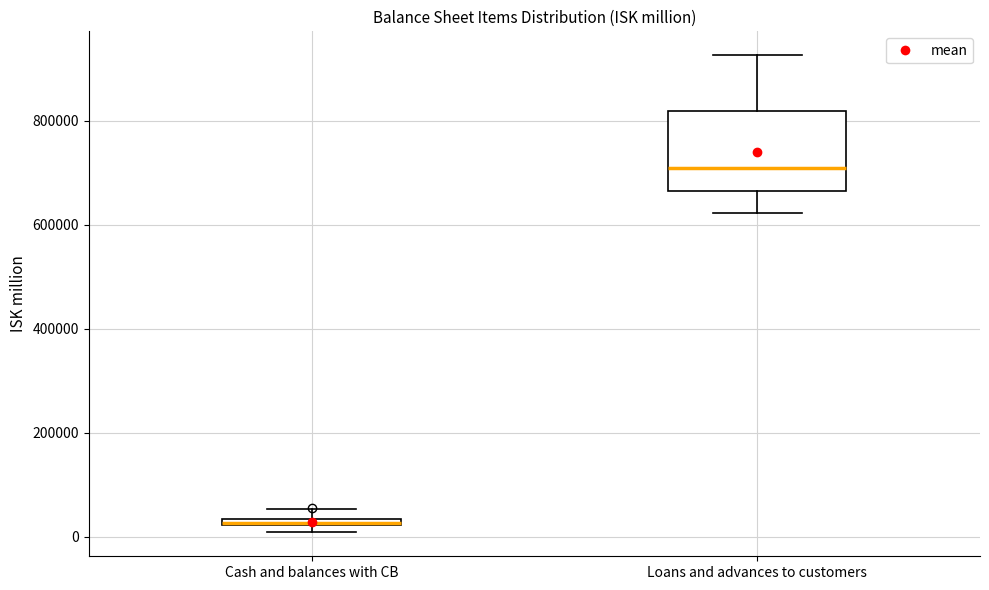

Comparing the boxes themselves (not the whiskers), which one is the tallest?

Loans and advances to customers